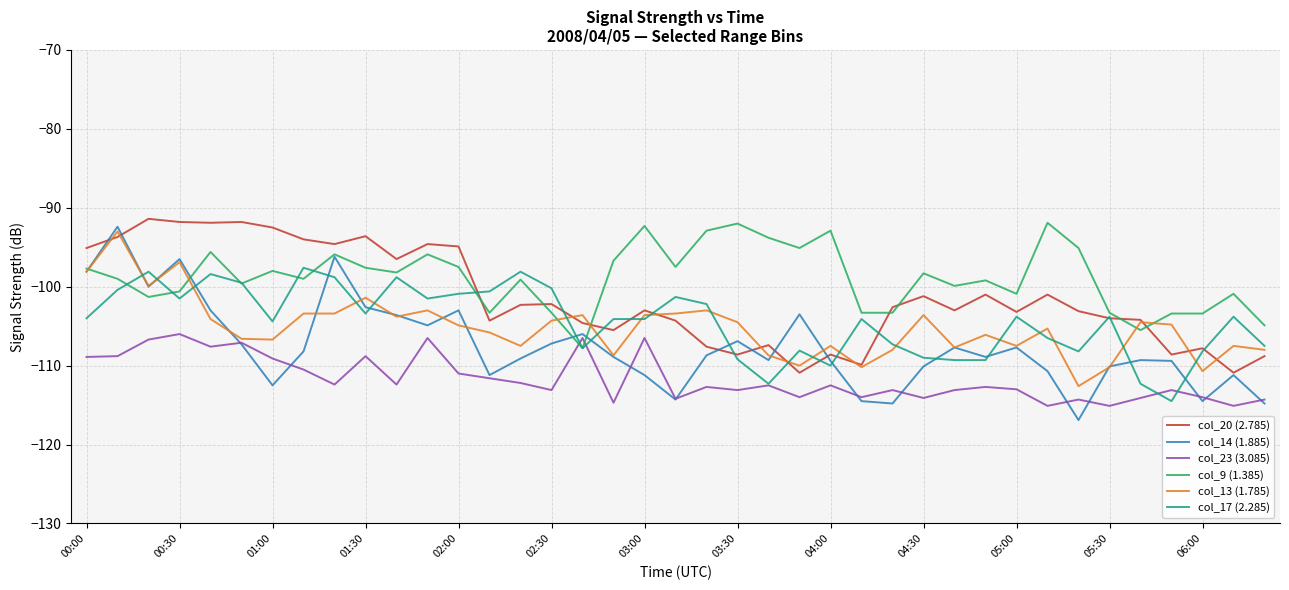

What is the minimum value for col_13 (1.785)?

-112.6